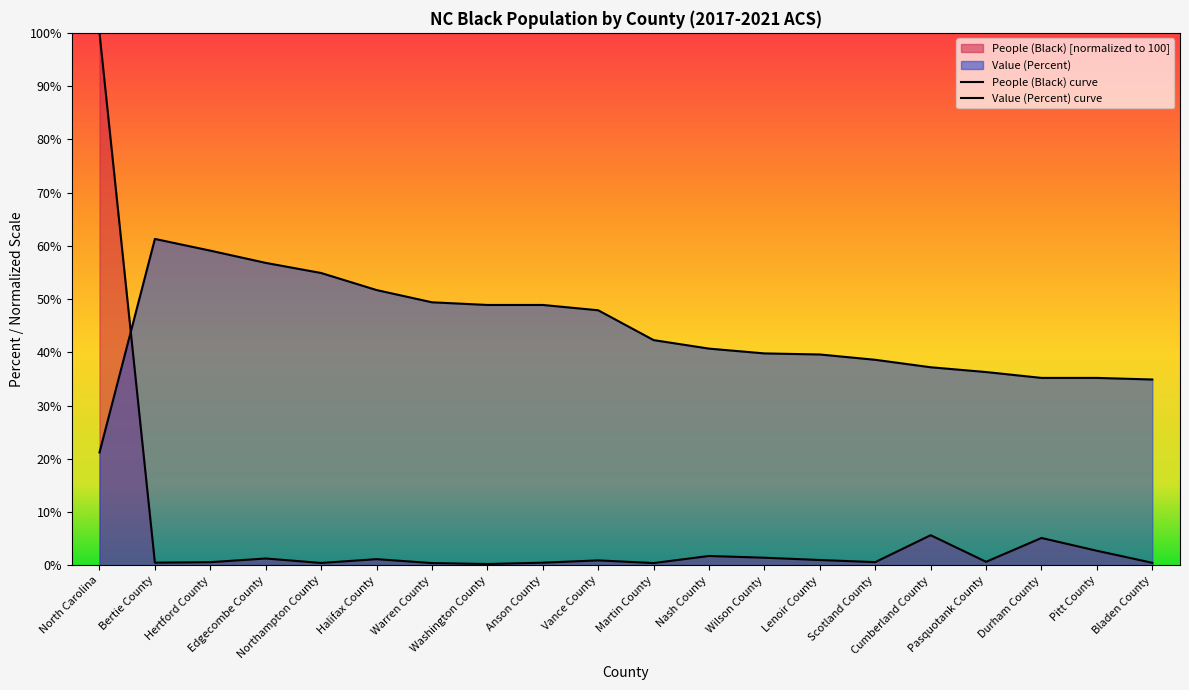

What is the label of the 18th point from the left?

Durham County